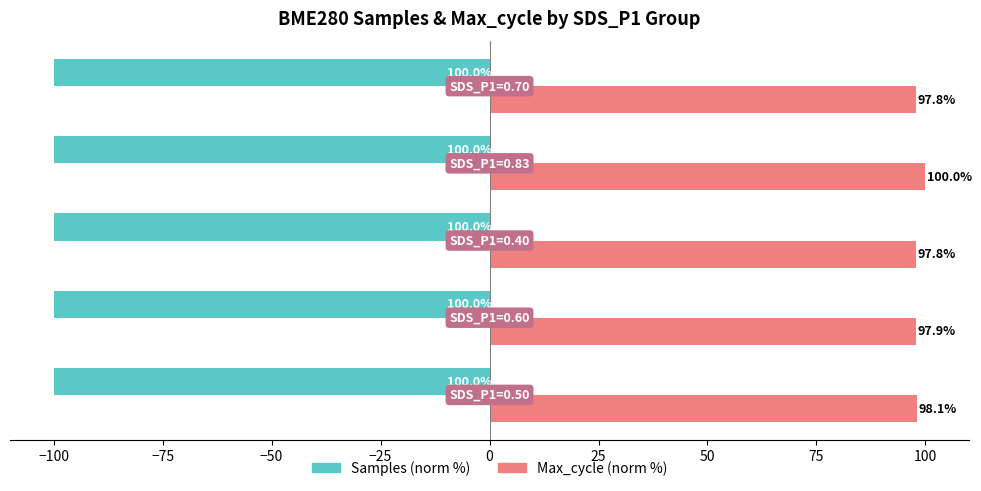

Which series has the widest spread of values?

Max_cycle (norm %)